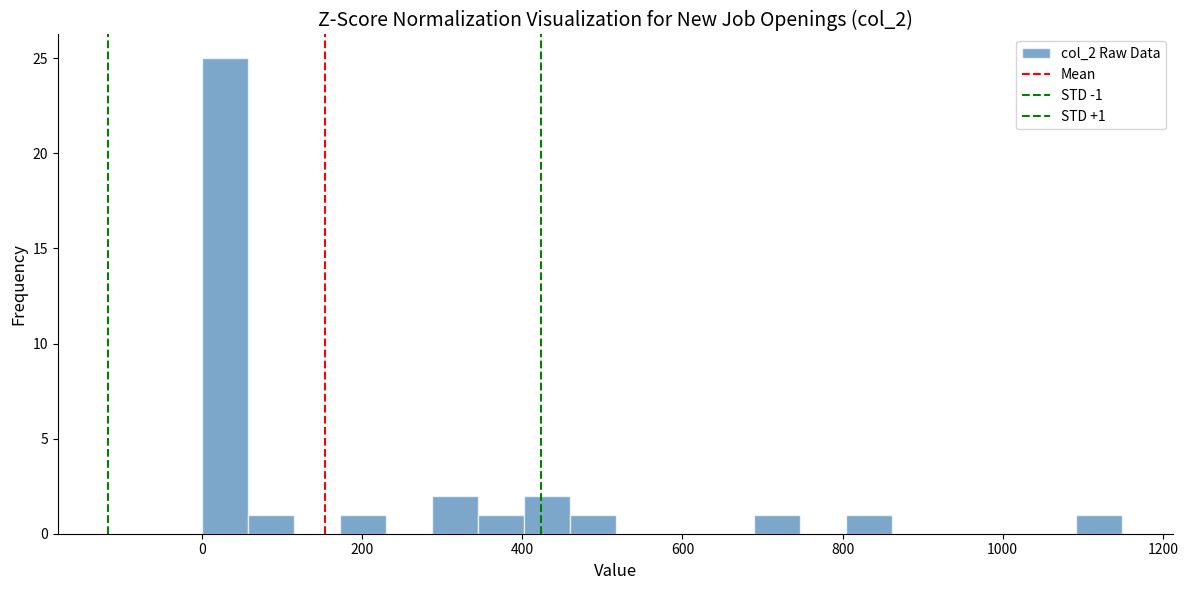

Read against the x-axis, roughly where is the centre of the tallest bar?

20